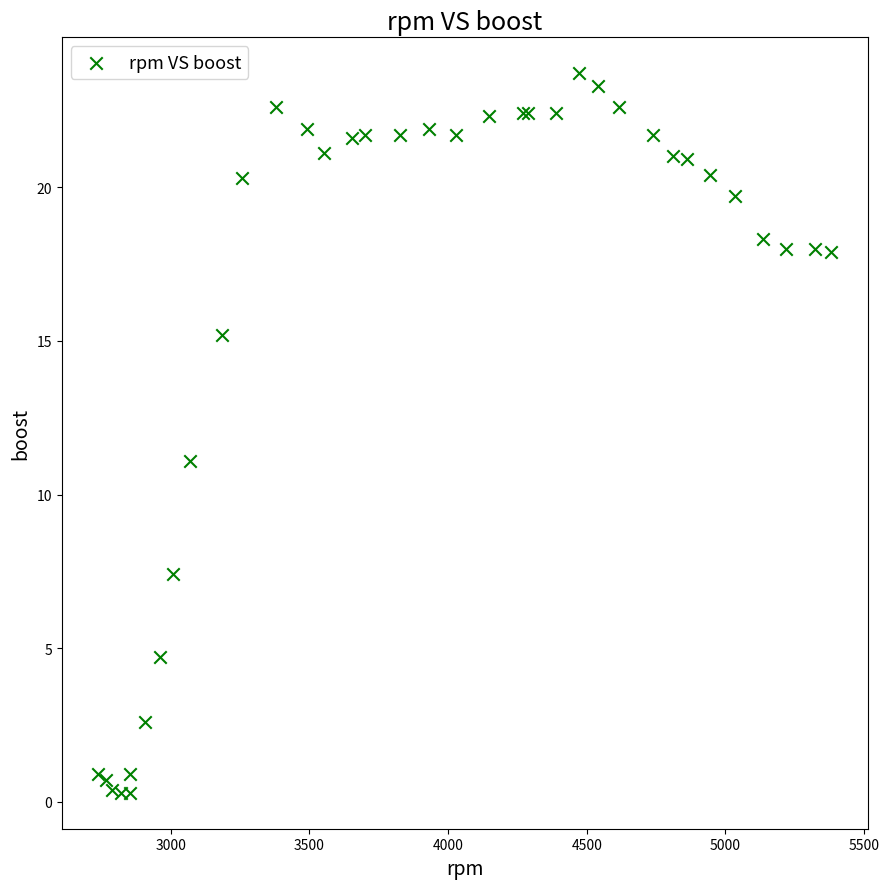

What Y value in the scatter plot is closest to 12?

11.1